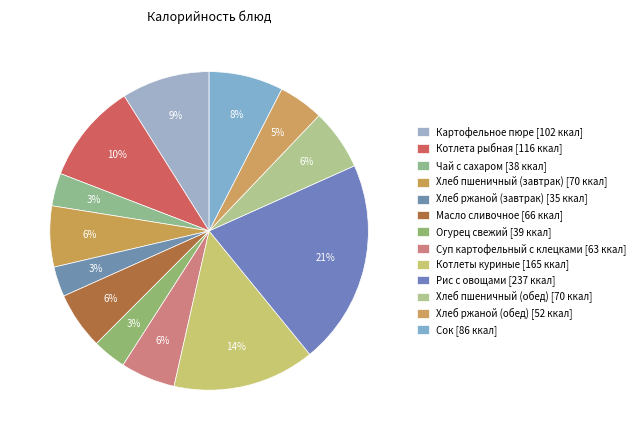

The Котлеты куриные slice represents 14% of the pie. True or false?

True